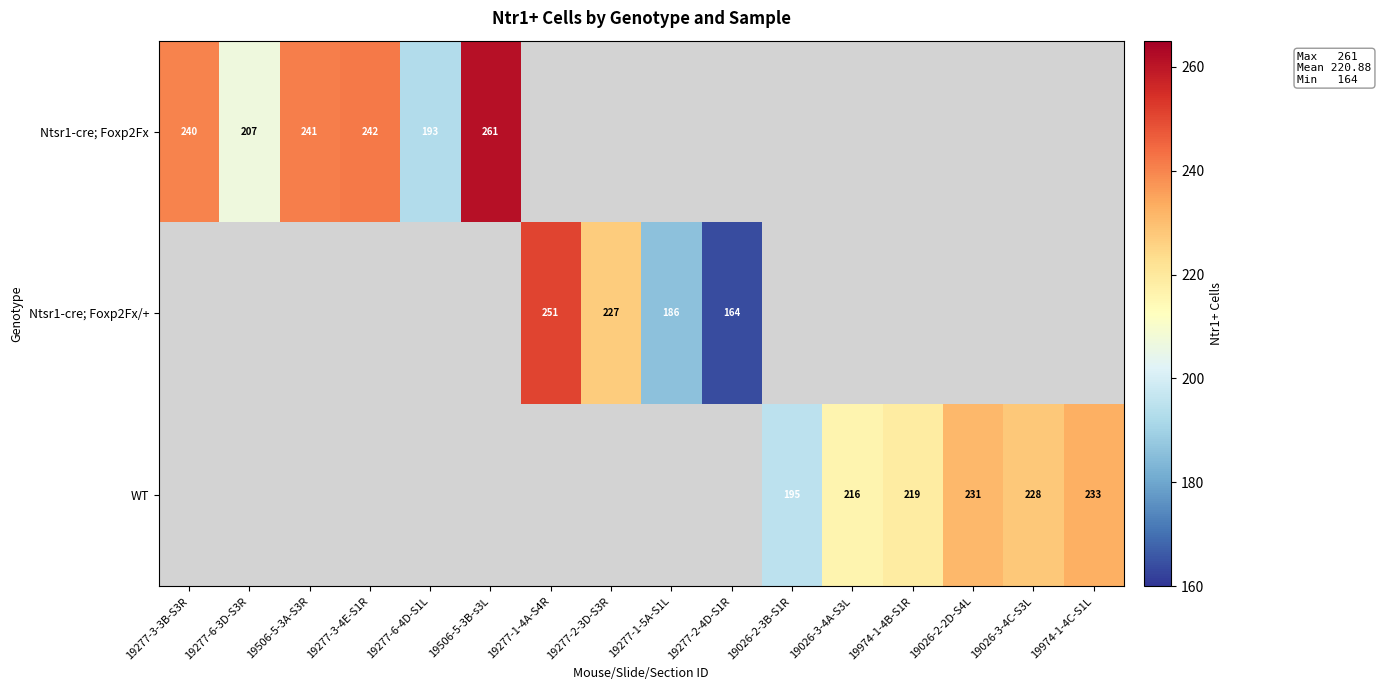

At which category does the chart reach its peak across all series?

19506-5-3B-s3L